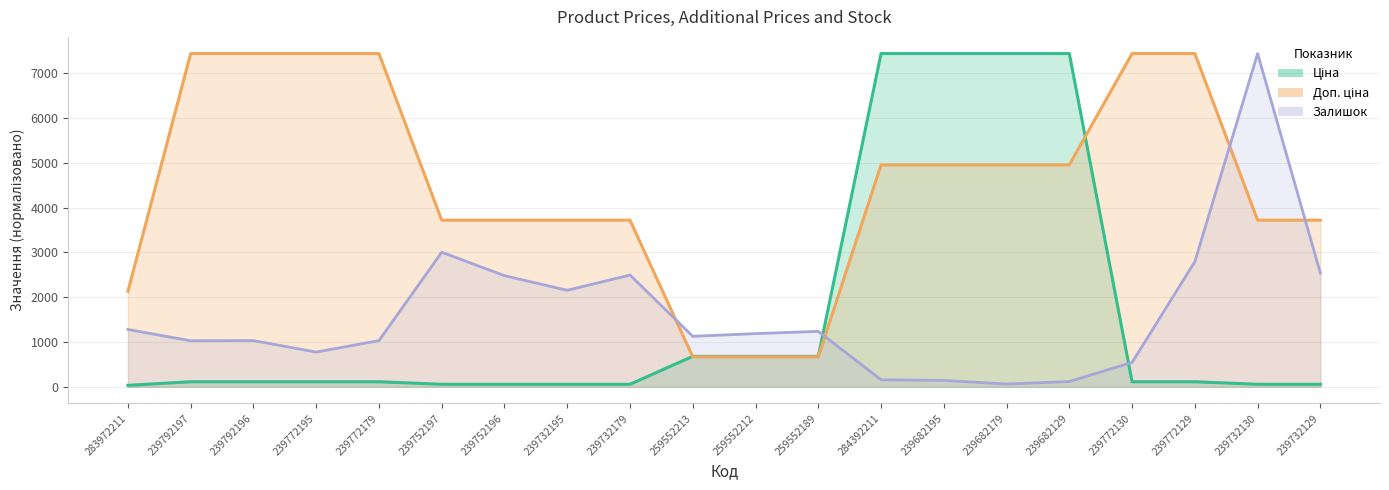

At which label does Залишок first exceed 1188?

283972211